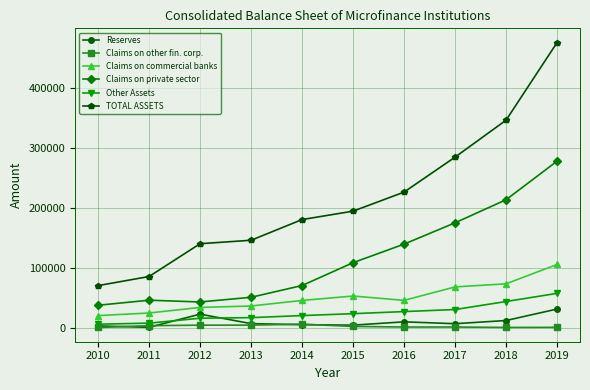

How many lines are shown in the chart?

6